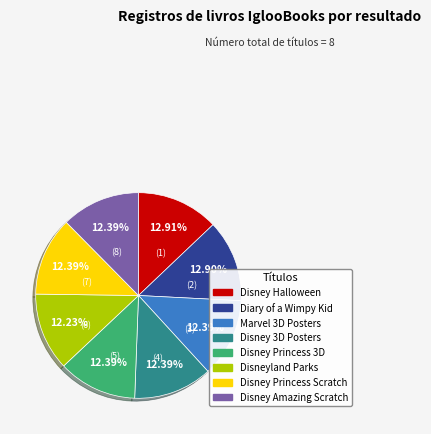

Is there any slice that represents more than half of the pie?

No